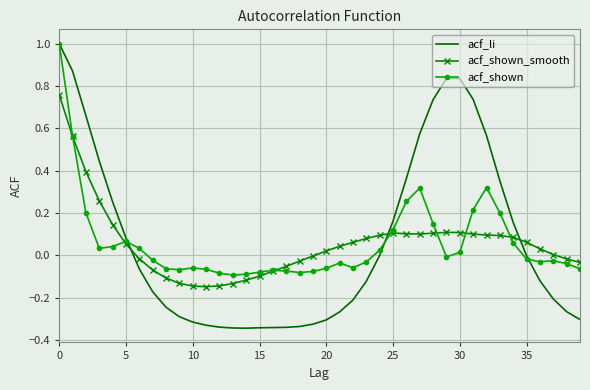

How many values in acf_shown are above zero?

17